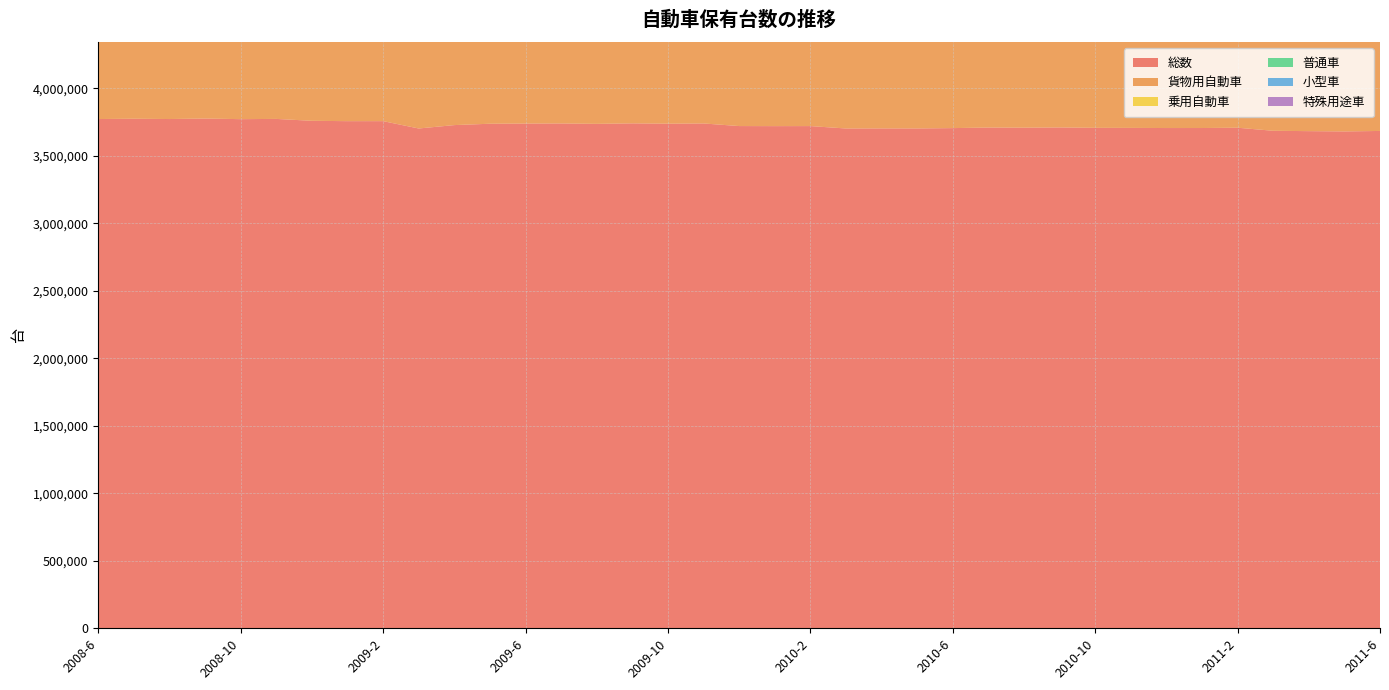

Reading left to right, transcribe all the data shown in this chart.

総数: 3772419	3774661	3772433	3776161	3771613	3773373	3759388	3756717	3756900	3702450	3727592	3737636	3739041	3739717	3736763	3740423	3737966	3739706	3720412	3719946	3720304	3702450	3702959	3702716	3705238	3709430	3708388	3710195	3707201	3706749	3705775	3705883	3708111	3685474	3682799	3680675	3684217
貨物用自動車: 738307	737746	737266	737408	736354	737655	727042	725491	724033	703451	709101	718346	708100	716359	714900	713682	711842	711578	710538	709346	708152	703451	702955	702156	701893	700887	699501	698948	697942	698147	697325	696838	696872	692410	691419	690476	690527
乗用自動車: 2717592	2719465	2717483	2720560	2717151	2717747	2716810	2715951	2717968	2687682	2705150	2705879	2717322	2709235	2707456	2711868	2710897	2713049	2694992	2696128	2698564	2687682	2687781	2688276	2690788	2695671	2695570	2697359	2695186	2695064	2695034	2696191	2698951	2683807	2681195	2679674	2683014
普通車: 909335	909965	908780	909917	908425	908659	908611	907997	908515	891858	903402	903475	904464	906117	905648	908004	907436	907982	891163	892092	893770	891858	891793	892377	893817	896200	896635	898088	897966	898529	899005	899452	901230	897143	895611	894715	896243
小型車: 1202703	1201267	1198660	1197658	1194172	1192454	1189704	1187949	1186888	1156889	1177002	1175615	1174611	1174156	1171660	1171261	1168631	1168686	1166456	1165322	1164301	1156889	1154145	1152248	1151156	1151641	1150024	1148227	1145239	1143702	1141961	1141257	1140592	1132801	1130244	1128384	1128202
特殊用途車: 68622	68557	68513	68604	68395	68369	65785	65839	65874	65564	65570	65491	65361	65354	65352	65513	65496	65519	65493	65482	65502	65564	65485	65409	65413	65389	65374	65495	65431	65246	65285	65299	65294	65318	65266	65259	65148